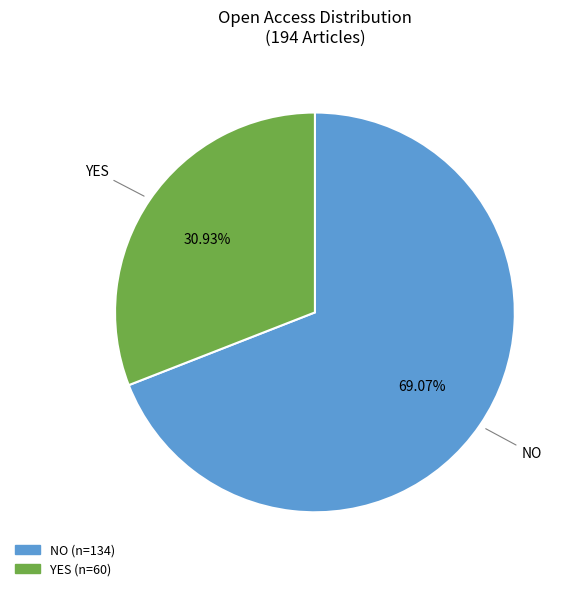

Does any single category account for the majority?

Yes